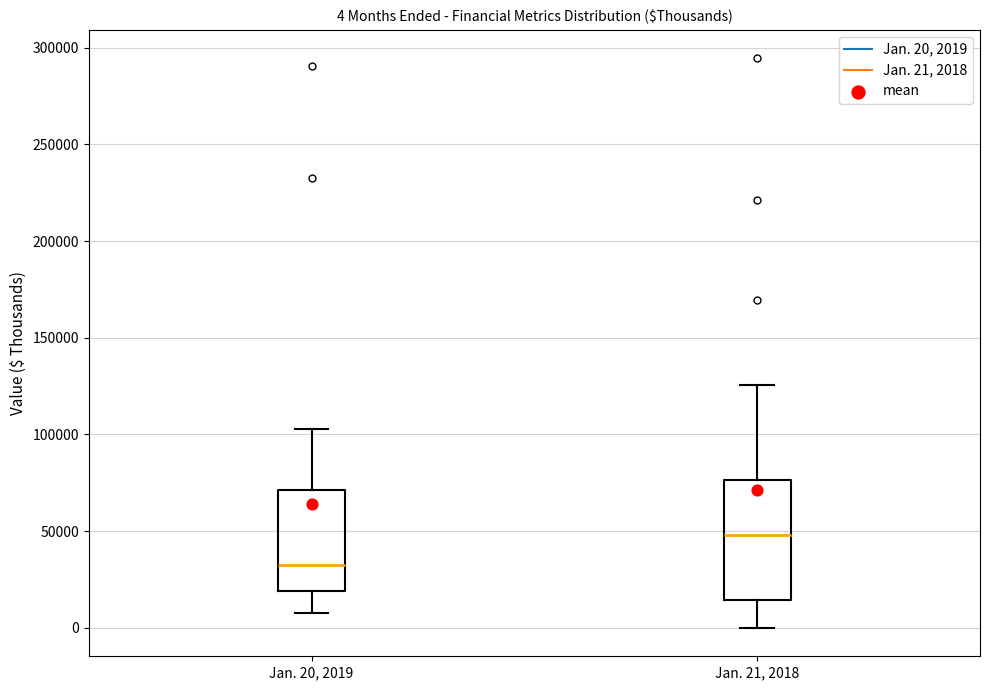

Which box is the tallest, from its lower edge to its upper edge?

Jan. 21, 2018